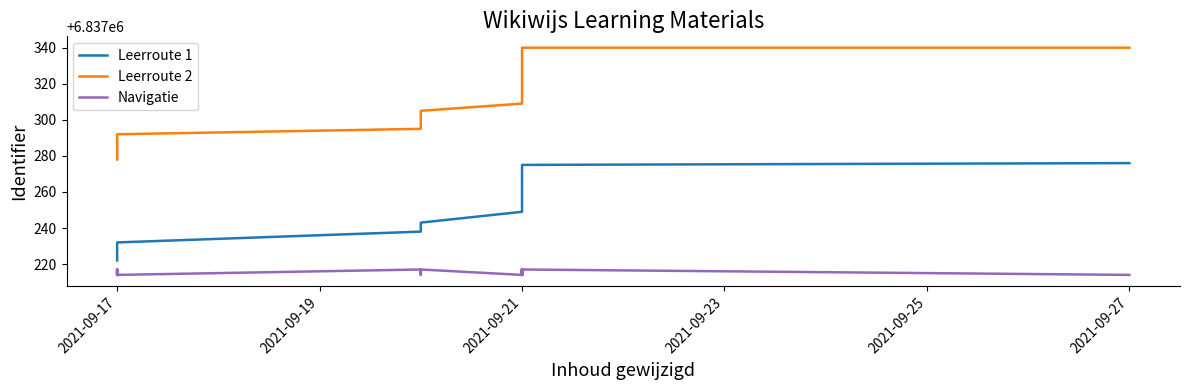

True or false: Navigatie and Leerroute 2 intersect in this chart.

False